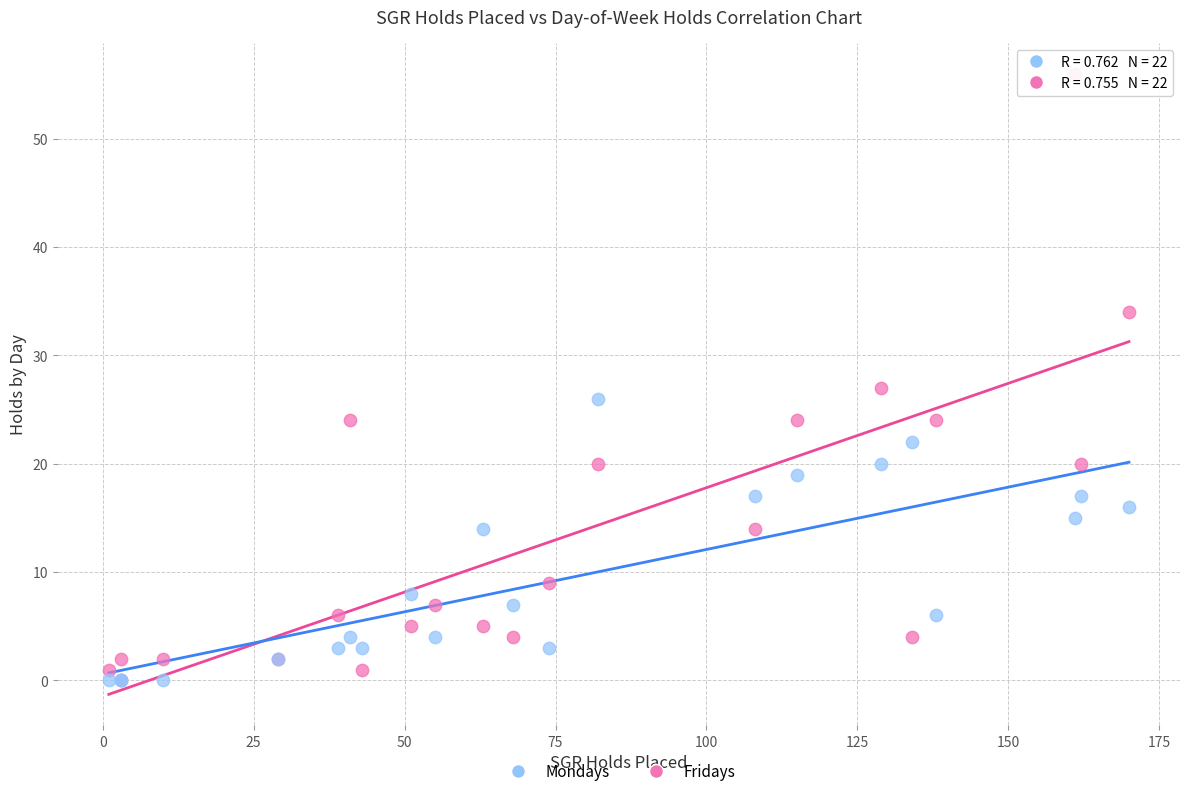

Across all series, what Y value is closest to 28?

27